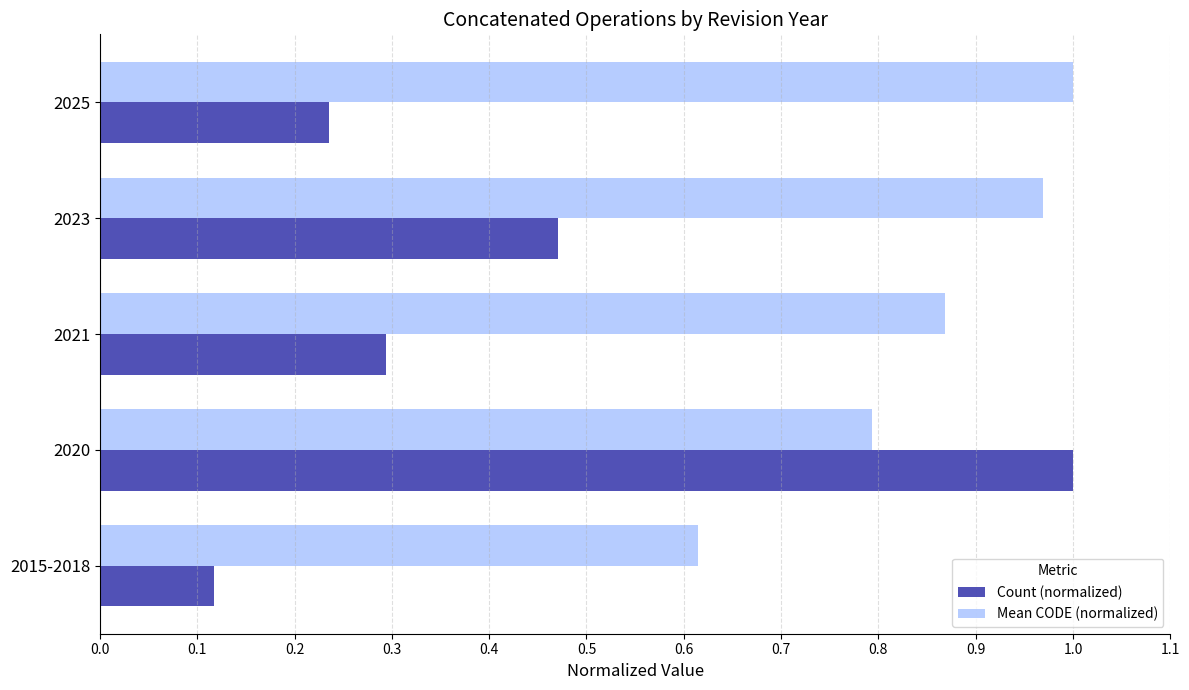

Which series has the largest total across all categories?

Mean CODE (normalized)